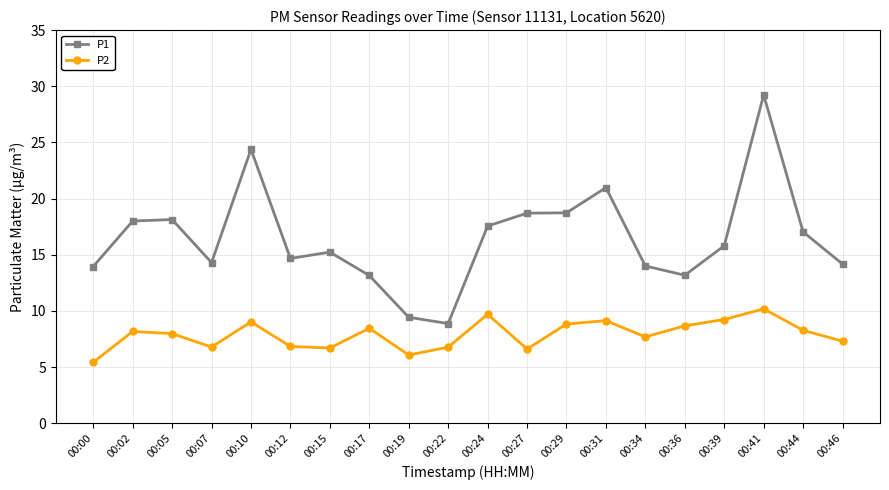

Is it true that P1 equals 14.3 at 00:07?

True